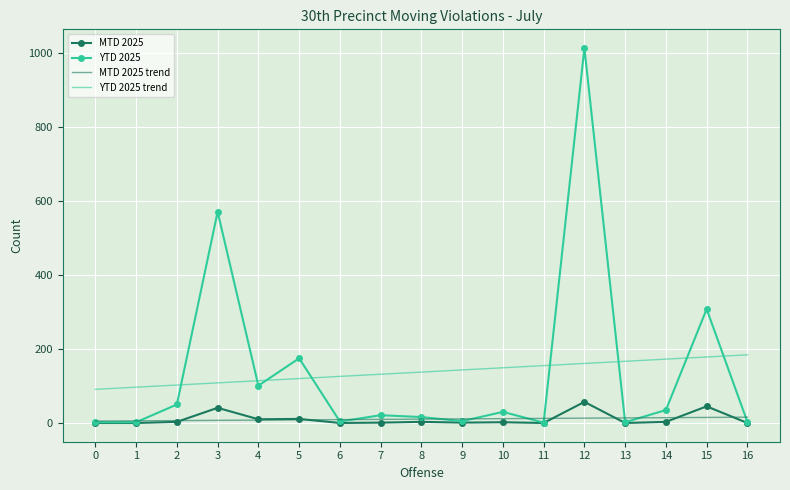

At which category is the sum across all series the highest?

12